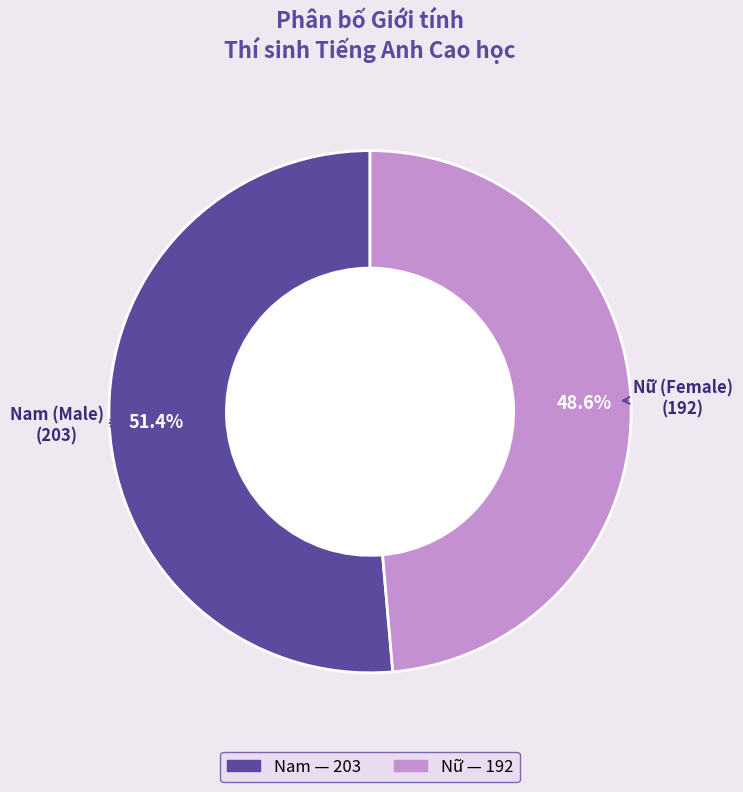

Count the number of slices in the pie.

2